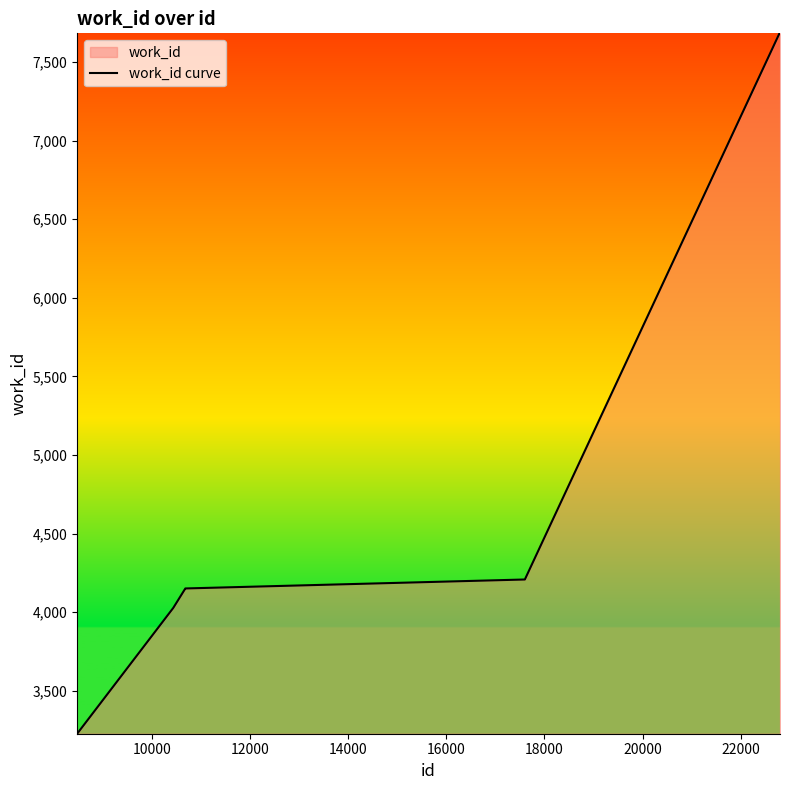

What is the greatest value displayed?

7682